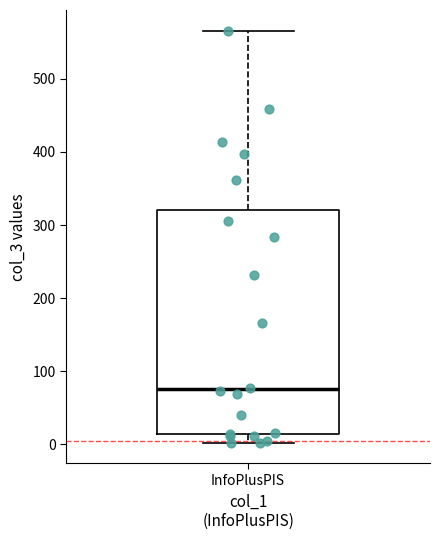

Transcribe this box plot: give where the median line is, the range the box spans, and where the two whiskers end, as read against the y-axis. The values are not printed on the chart, so give them approximately, as read against the axis.

median 80, box 10 to 320, whiskers 0 to 570